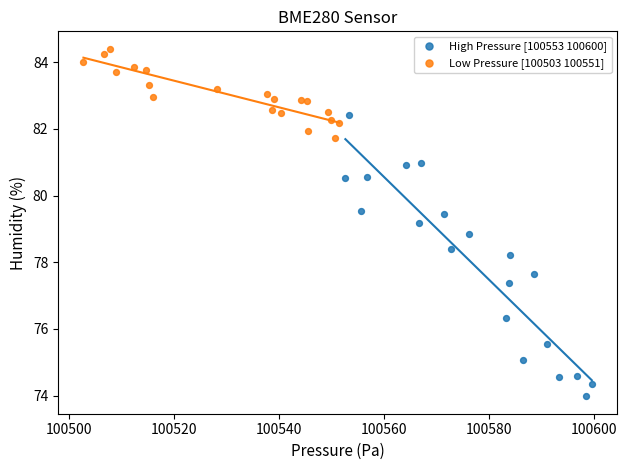

Which series reaches the minimum Y coordinate?

High Pressure [100553 100600]